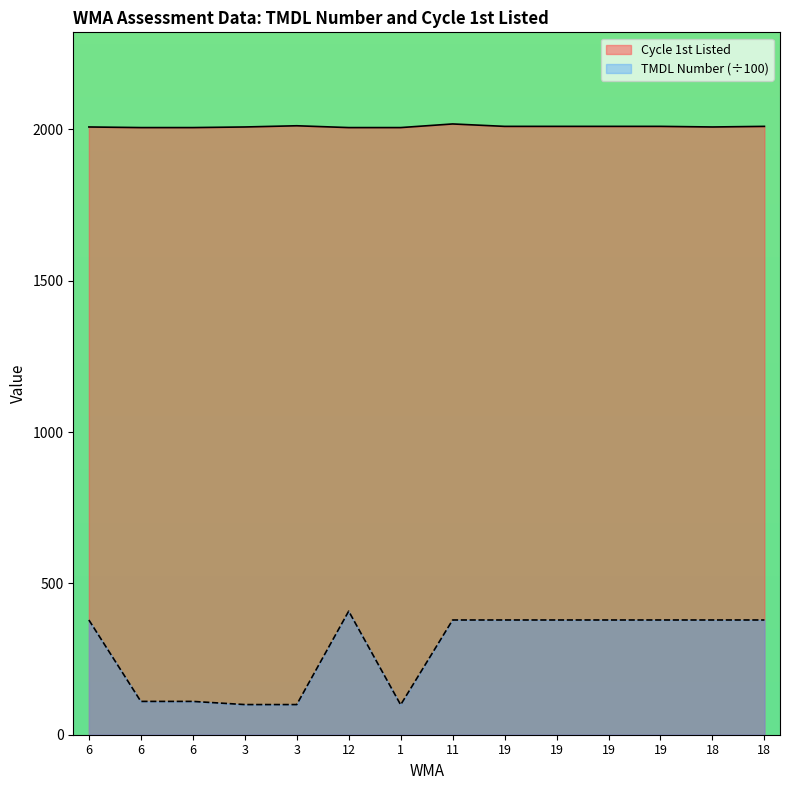

What are all the series names shown in the legend?

Cycle 1st Listed, TMDL Number (÷100)